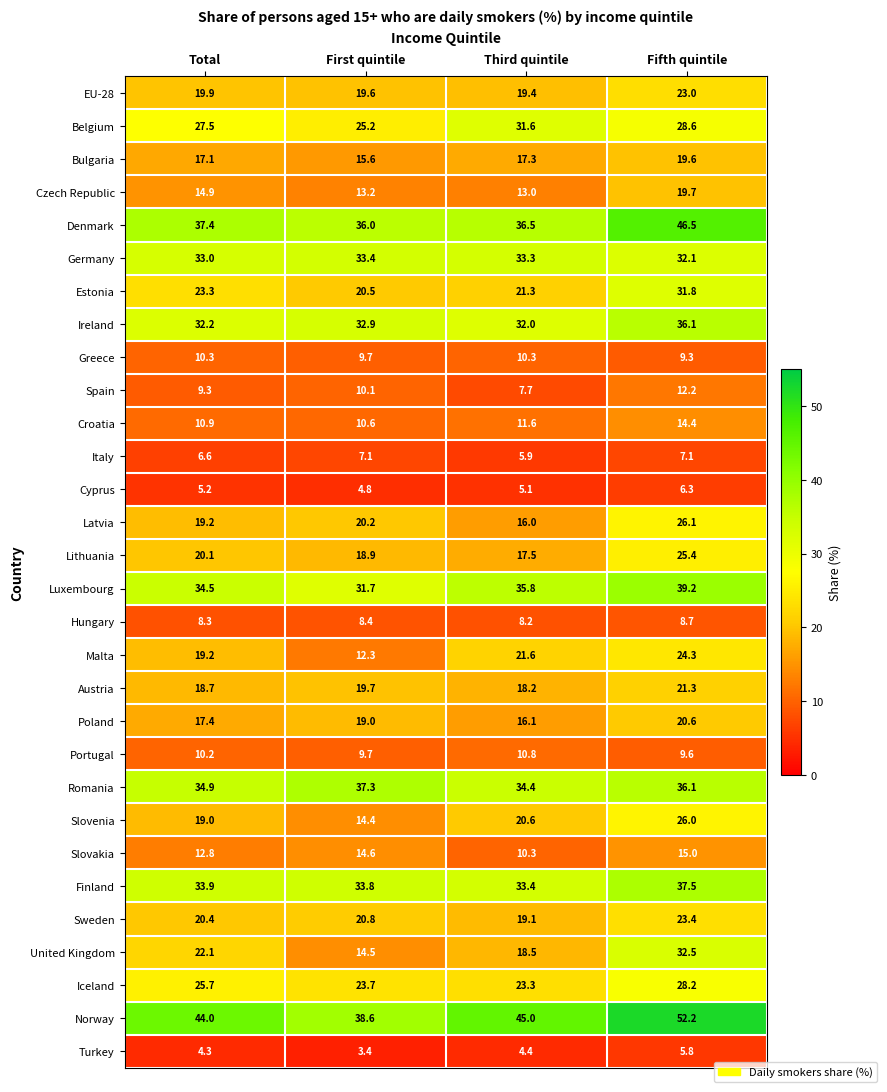

How many distinct data groups are displayed?

30